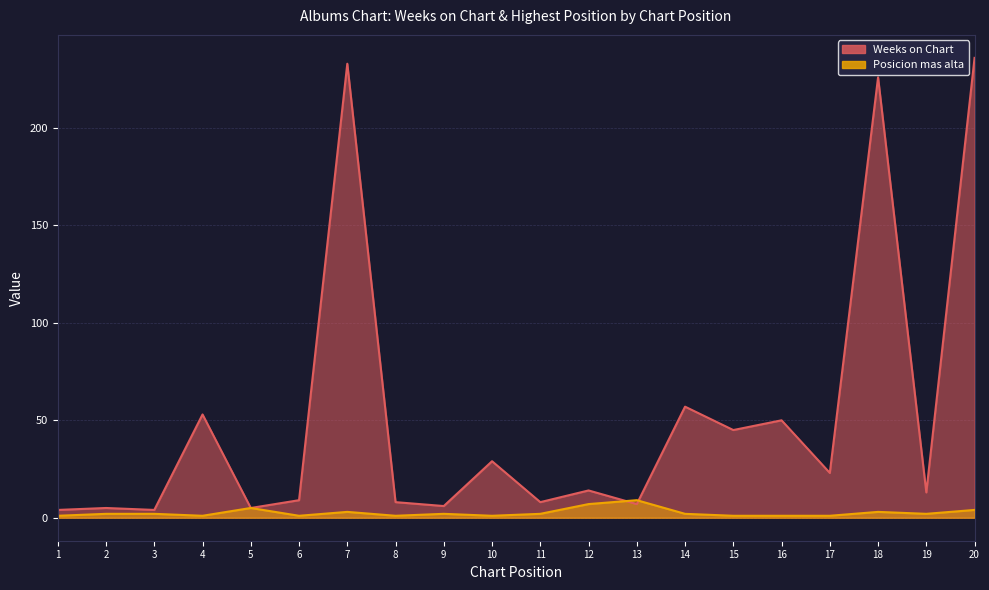

Is it true that Posicion mas alta equals 3 at 7?

True